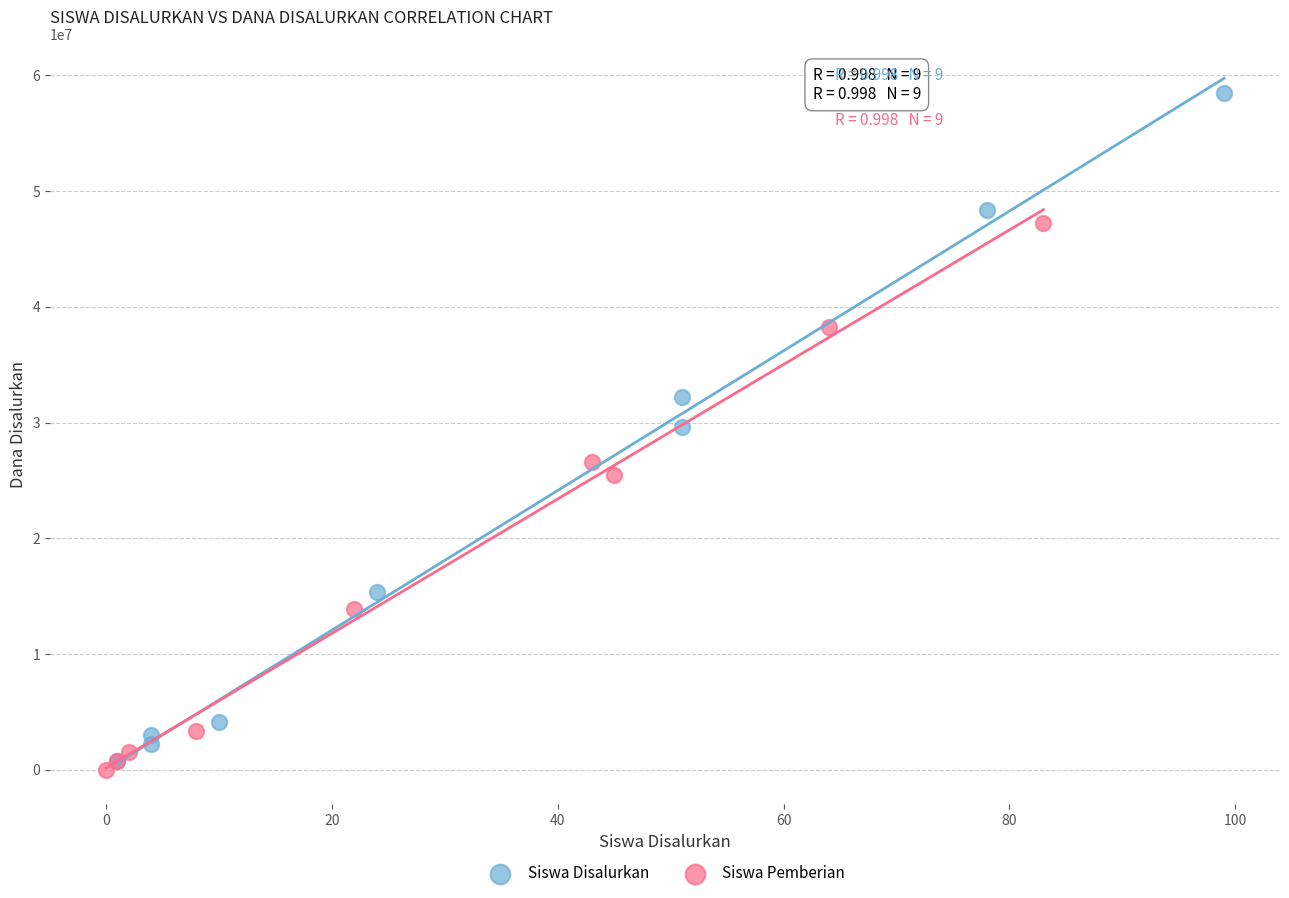

Which series has the largest Y range (max minus min)?

Siswa Disalurkan